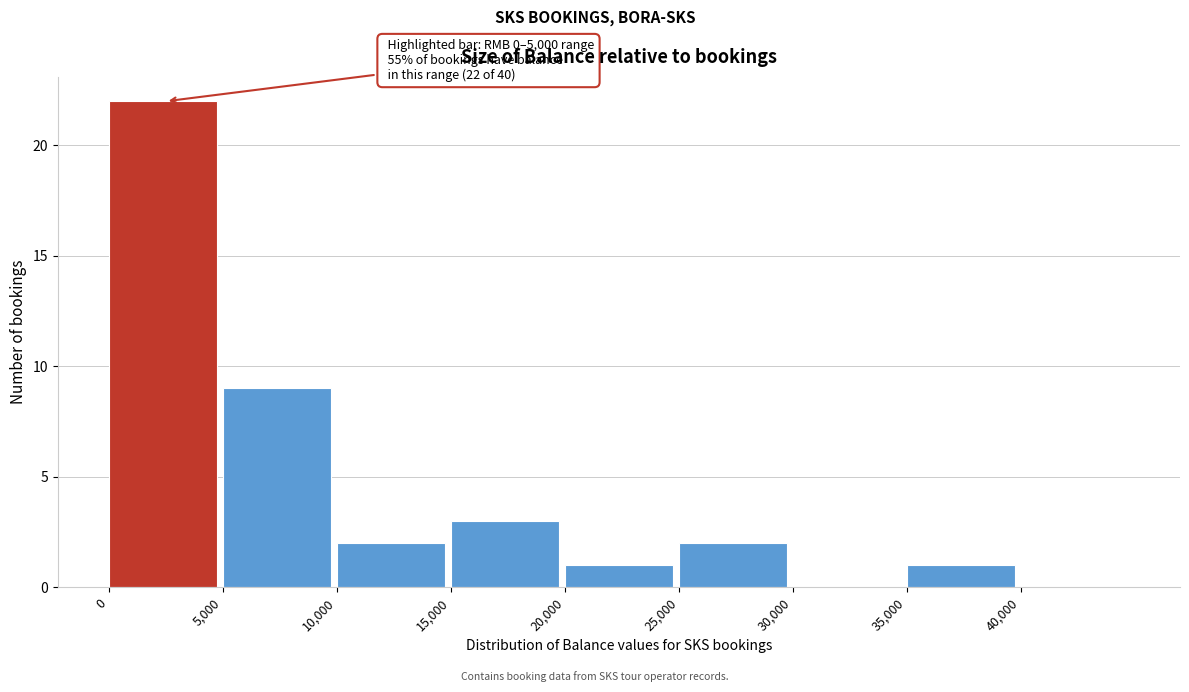

Over which range of the x-axis is the bar tallest?

0 to 5000